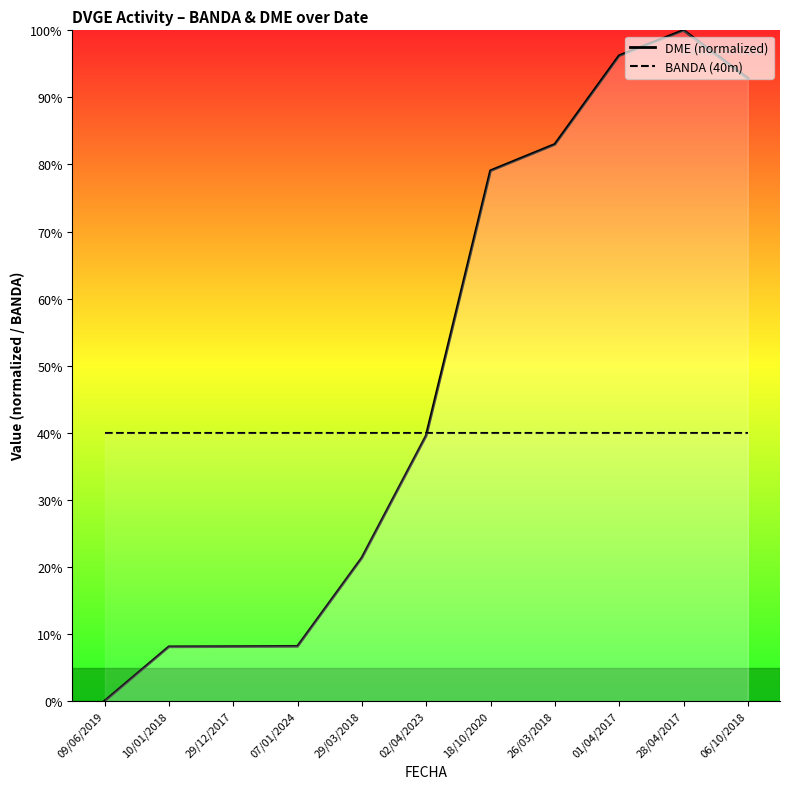

At 26/03/2018, list the series in order from smallest to largest.

BANDA (40m), DME (normalized)